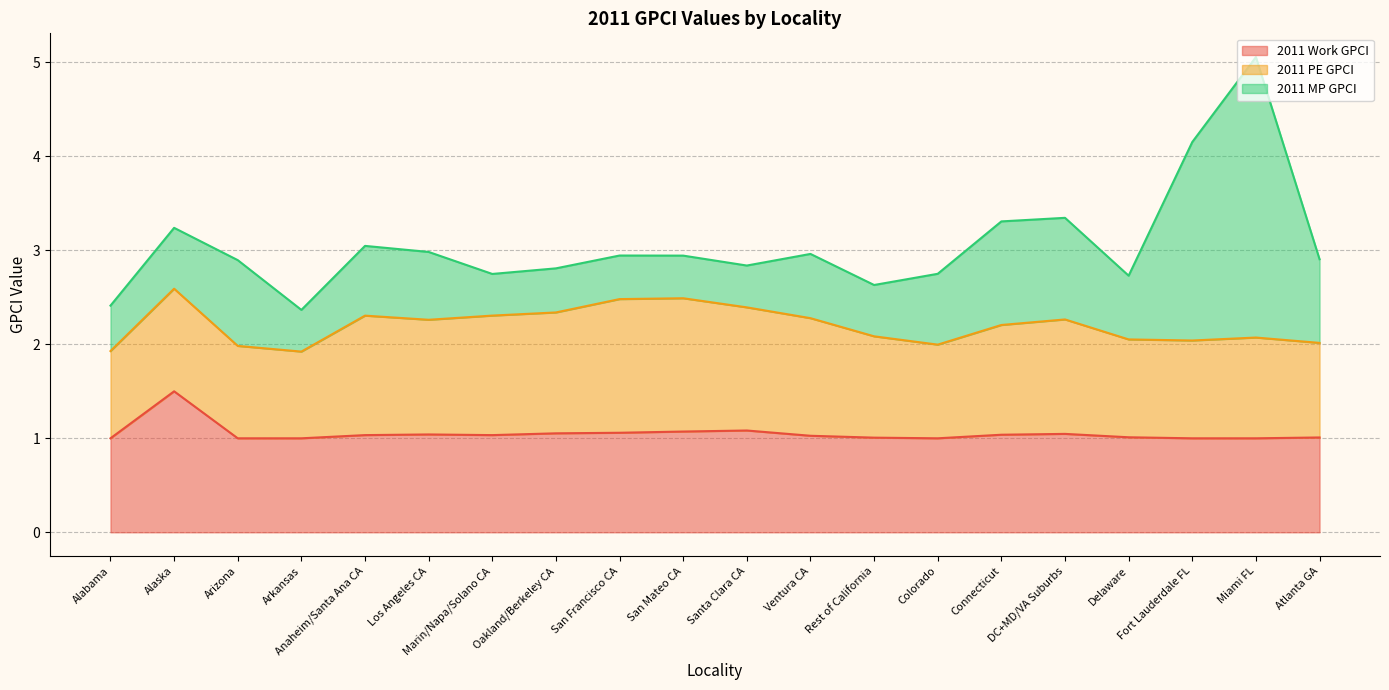

The value of 2011 PE GPCI at Oakland/Berkeley CA is 1.3. True or false?

True